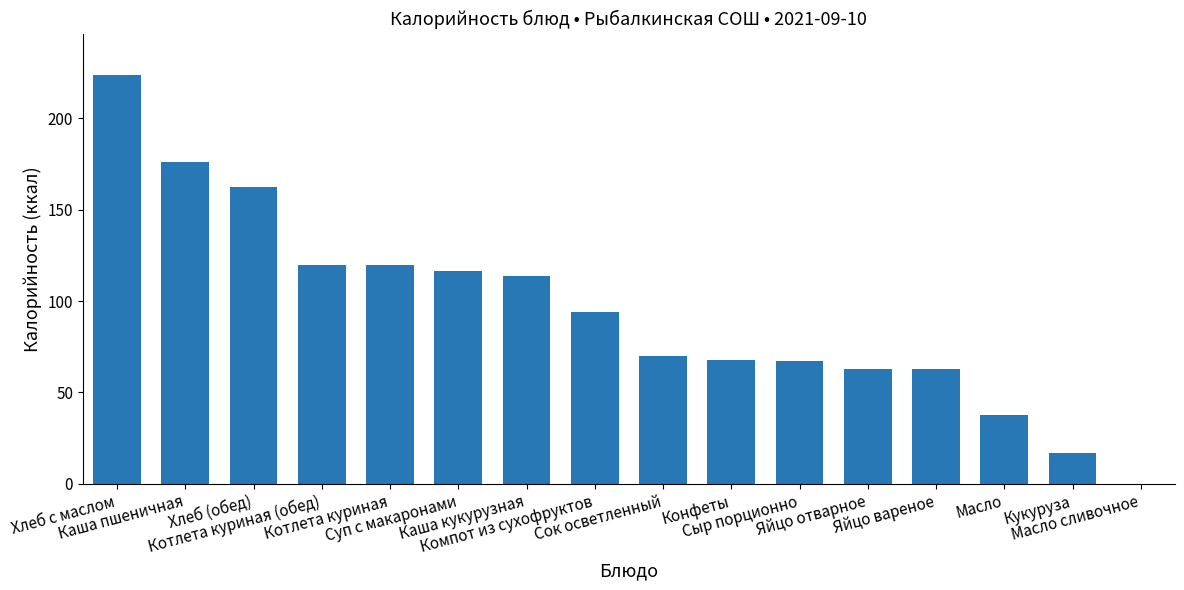

What is the sum of all values?

1512.5